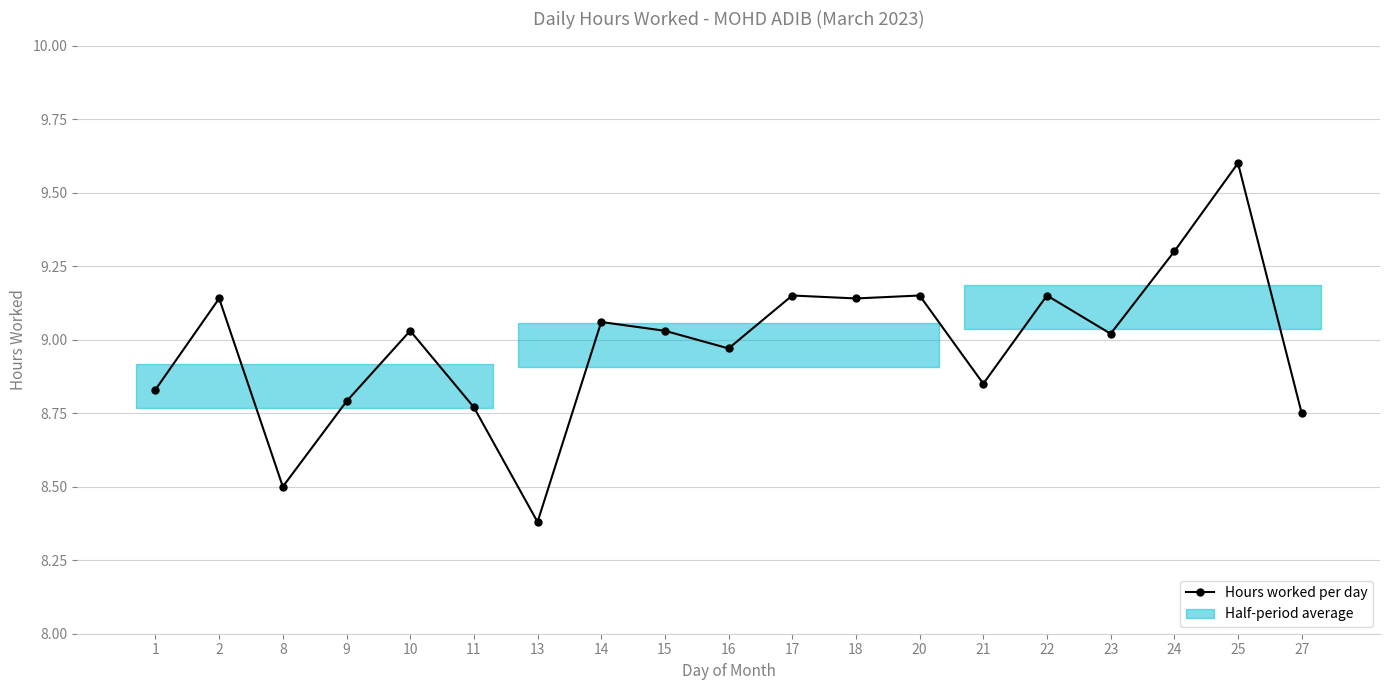

Reading right to left, list all the values displayed in this chart.

27=8.8	25=9.6	24=9.3	23=9.0	22=9.2	21=8.8	20=9.2	18=9.1	17=9.2	16=9.0	15=9.0	14=9.1	13=8.4	11=8.8	10=9.0	9=8.8	8=8.5	2=9.1	1=8.8